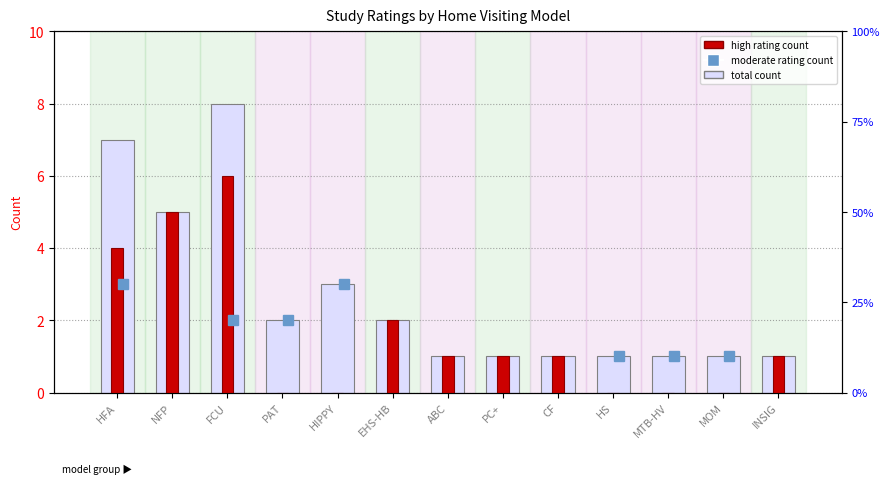

What is the minimum value for total?

1